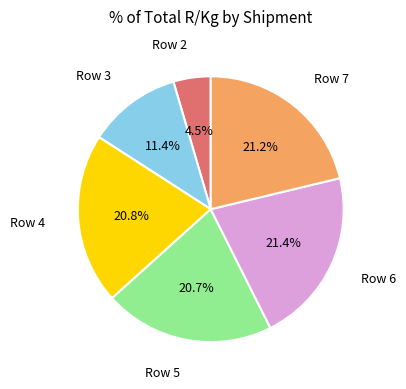

Which slice is the smallest?

Row 2